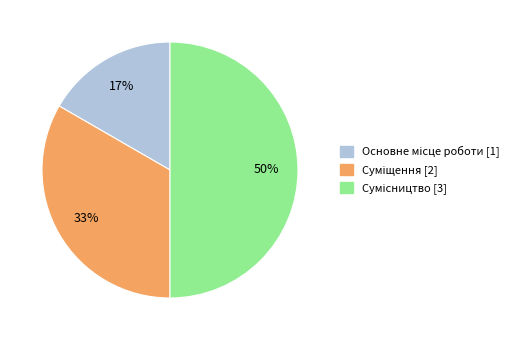

To the nearest percent, what is the difference between the largest and smallest slice percentages?

33%